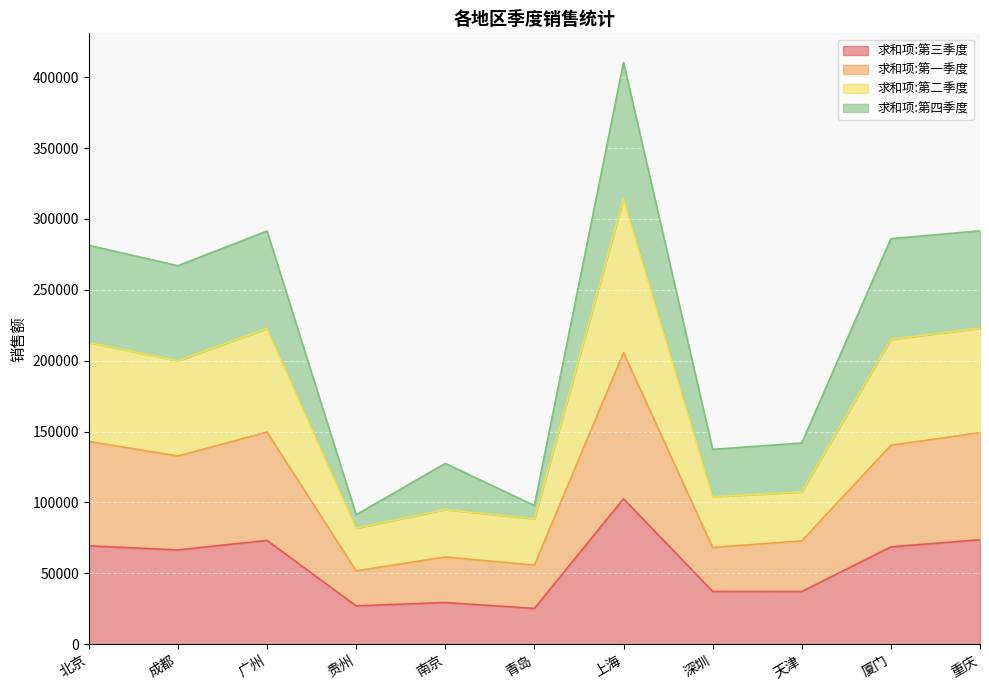

Count the number of data series in this chart.

4